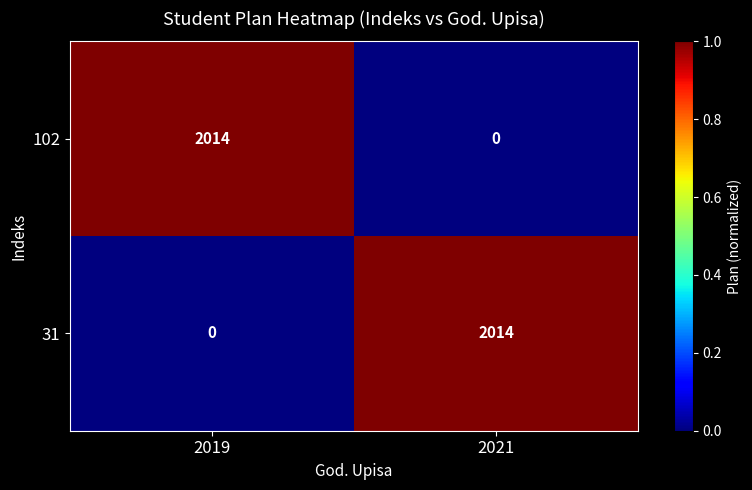

Reading left to right, transcribe all the data shown in this chart.

102: 2014	0
31: 0	2014